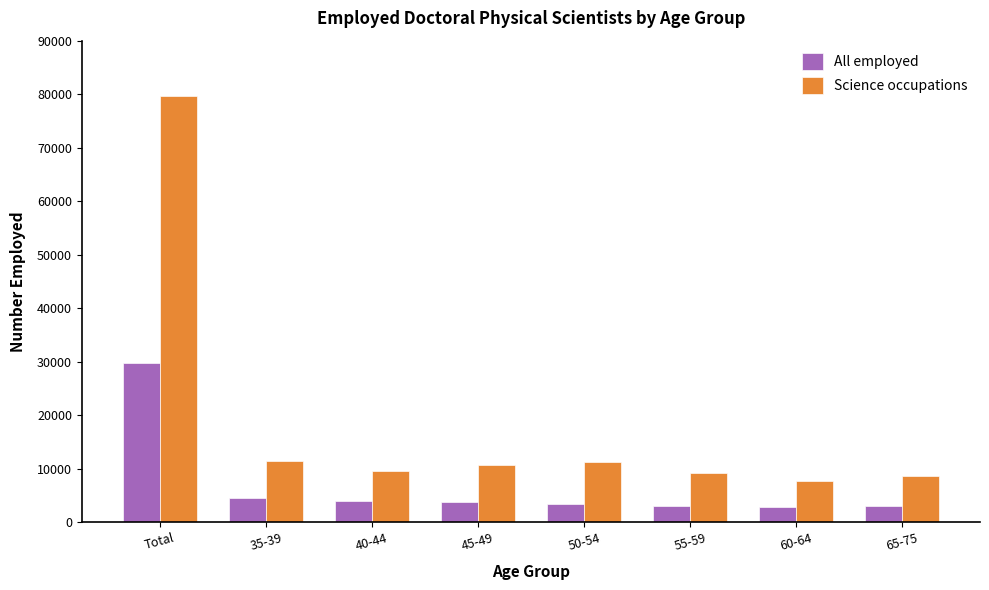

What is the difference between the maximum and second lowest values in the Science occupations series?

70900